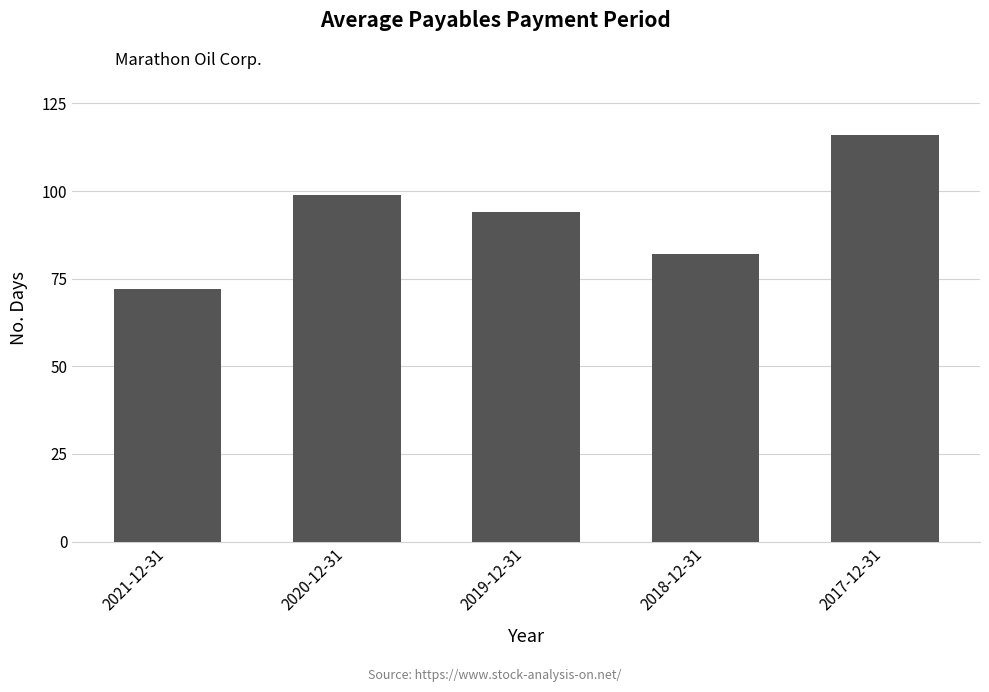

Are the bars horizontal?

No